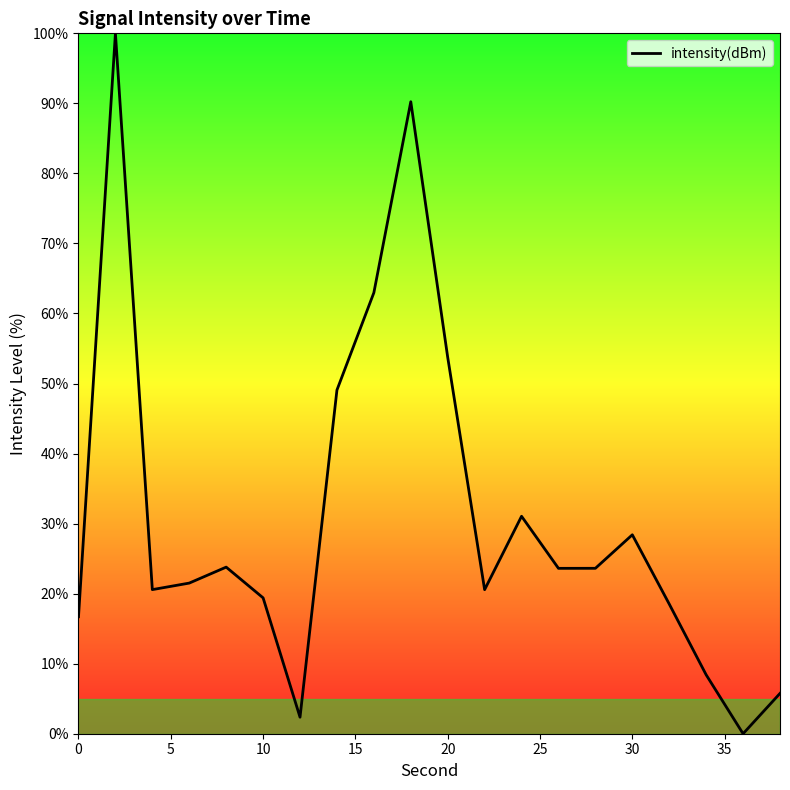

How many interior local valleys (lower than both neighbors) does the data have?

5